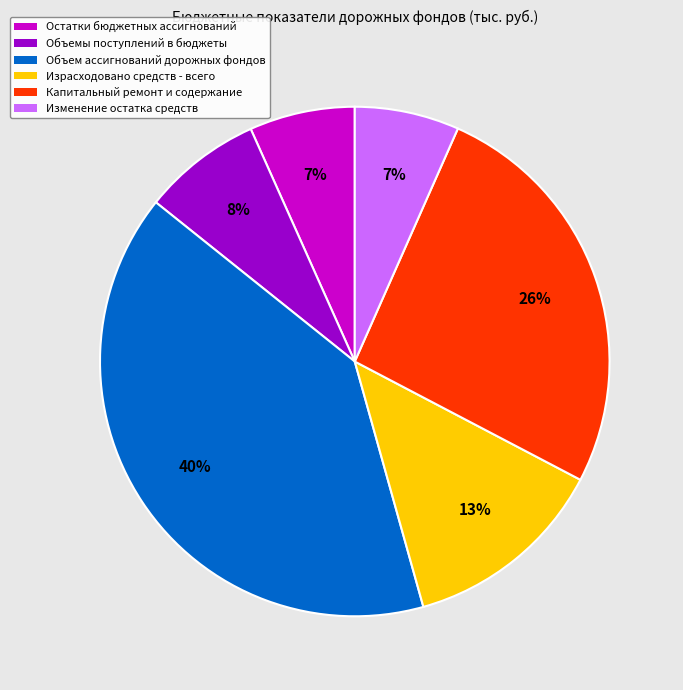

Which has a higher value, Объем ассигнований дорожных фондов or Остатки бюджетных ассигнований?

Объем ассигнований дорожных фондов